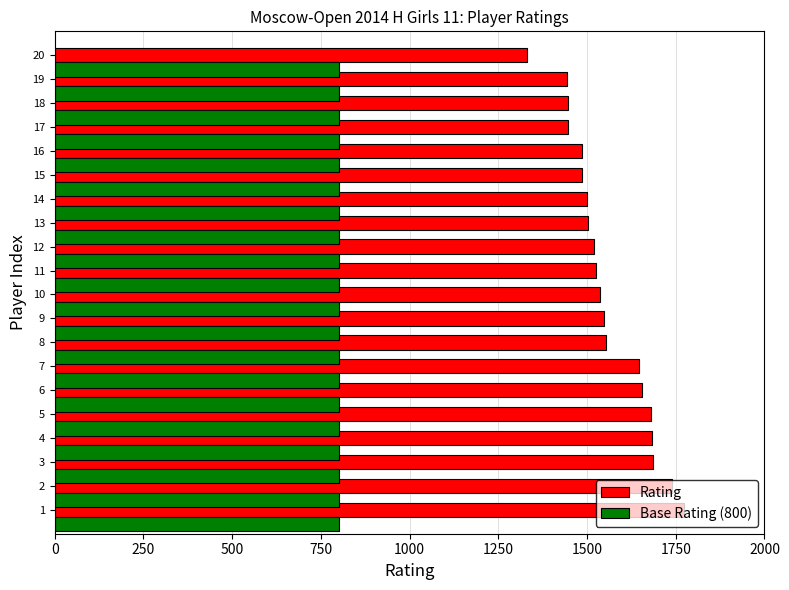

What is the sum of all Rating values?

31190